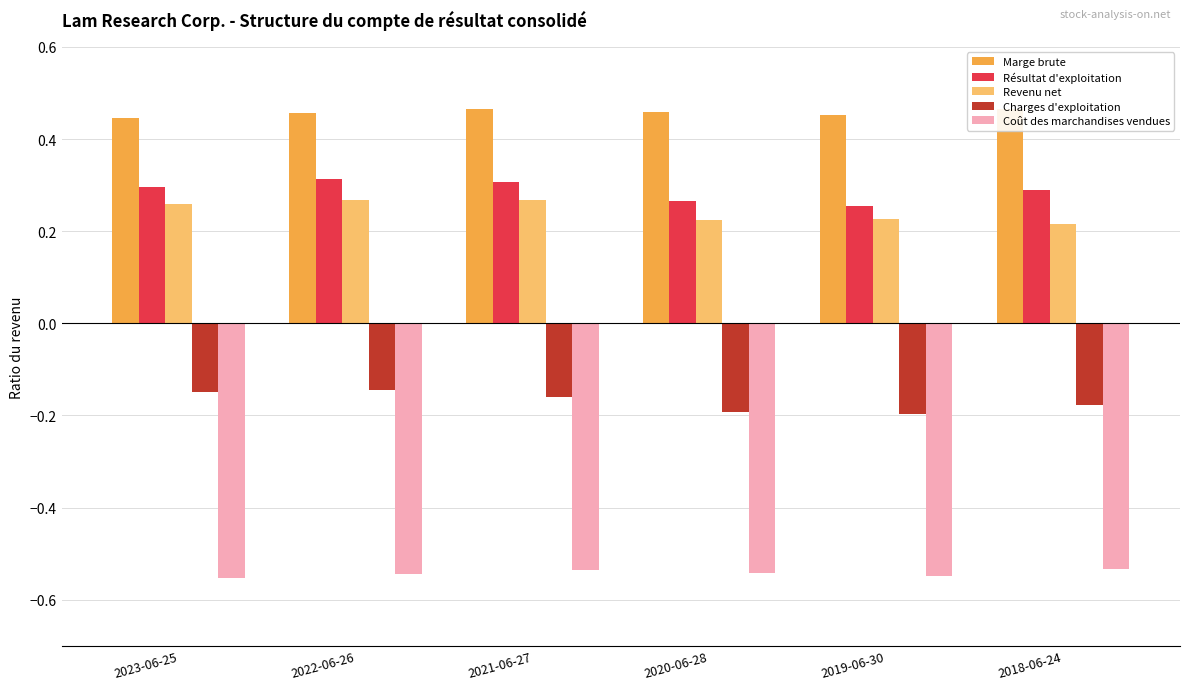

Reading left to right, transcribe all the data shown in this chart.

Marge brute: 2023-06-25=0.4	2022-06-26=0.5	2021-06-27=0.5	2020-06-28=0.5	2019-06-30=0.5	2018-06-24=0.5
Résultat d'exploitation: 2023-06-25=0.3	2022-06-26=0.3	2021-06-27=0.3	2020-06-28=0.3	2019-06-30=0.3	2018-06-24=0.3
Revenu net: 2023-06-25=0.3	2022-06-26=0.3	2021-06-27=0.3	2020-06-28=0.2	2019-06-30=0.2	2018-06-24=0.2
Charges d'exploitation: 2023-06-25=-0.1	2022-06-26=-0.1	2021-06-27=-0.2	2020-06-28=-0.2	2019-06-30=-0.2	2018-06-24=-0.2
Coût des marchandises vendues: 2023-06-25=-0.6	2022-06-26=-0.5	2021-06-27=-0.5	2020-06-28=-0.5	2019-06-30=-0.5	2018-06-24=-0.5